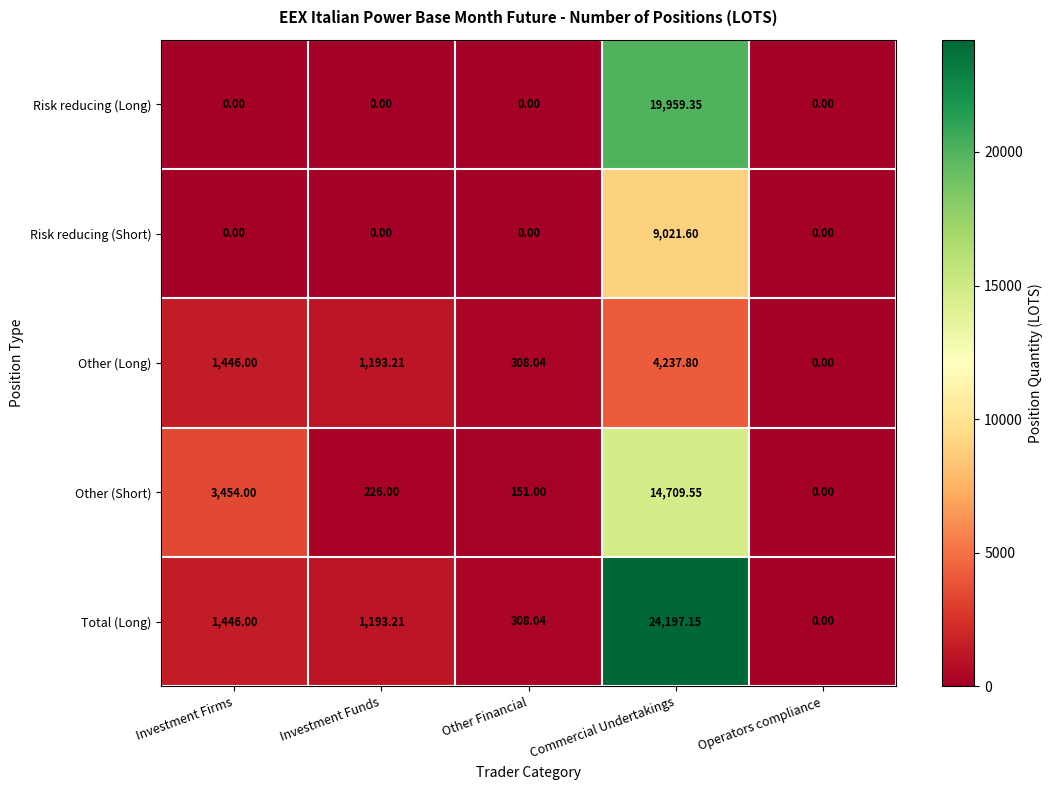

Which series has the largest total across all categories?

Total (Long)